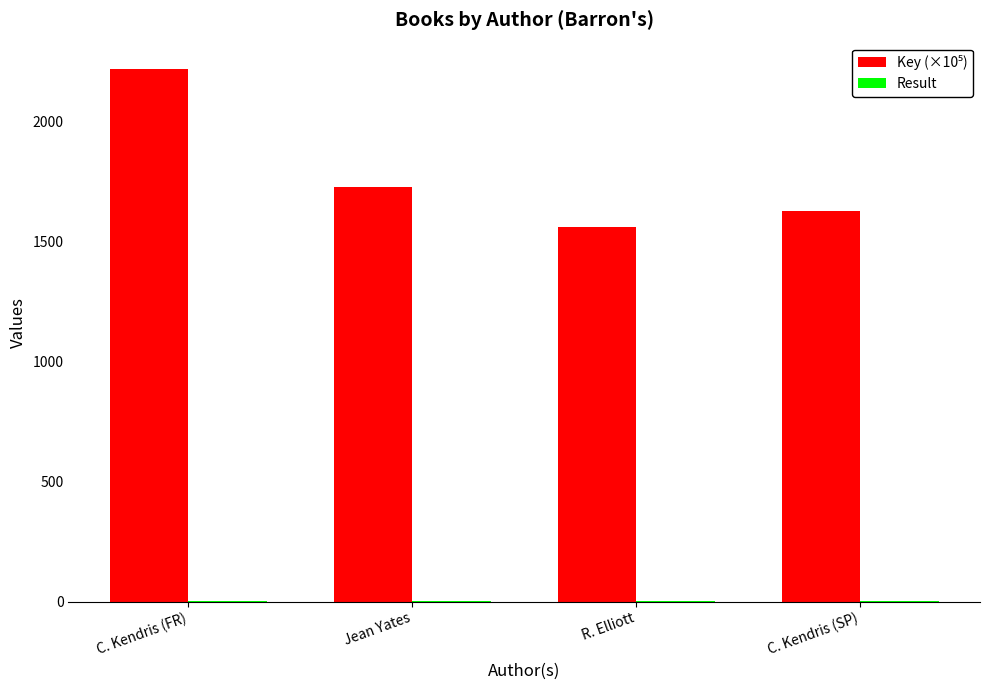

Which label corresponds to the largest value in the chart?

C. Kendris (FR)